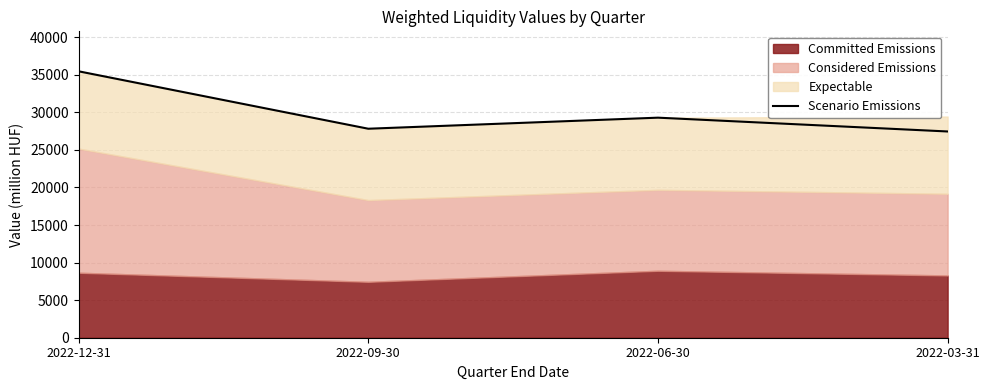

Rank the categories by value from highest to lowest.

2022-12-31, 2022-06-30, 2022-09-30, 2022-03-31